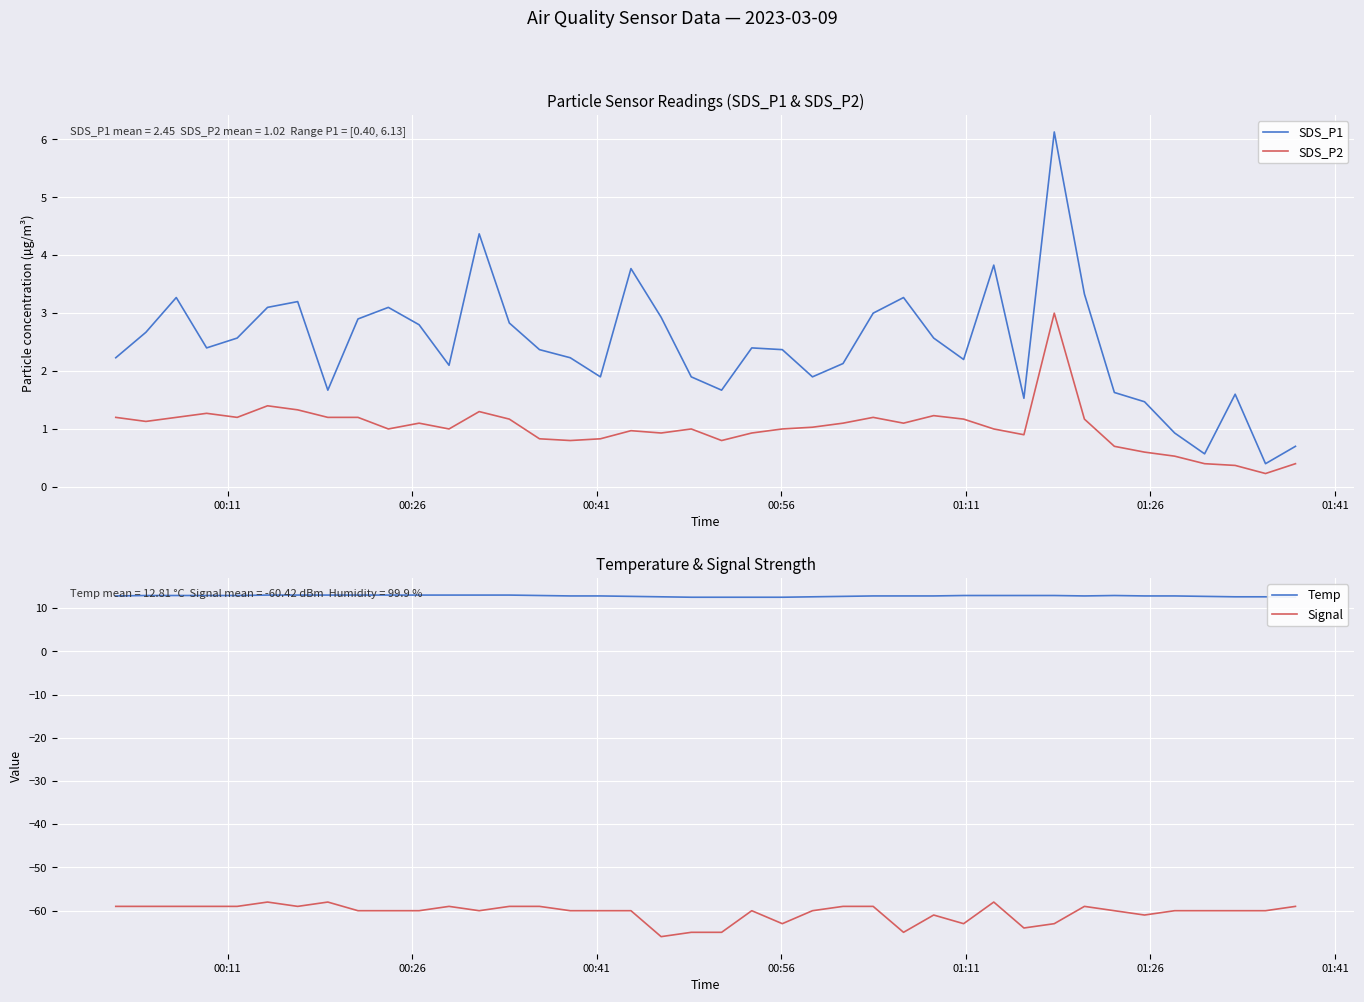

What is the highest value of the SDS_P1 series?

6.1